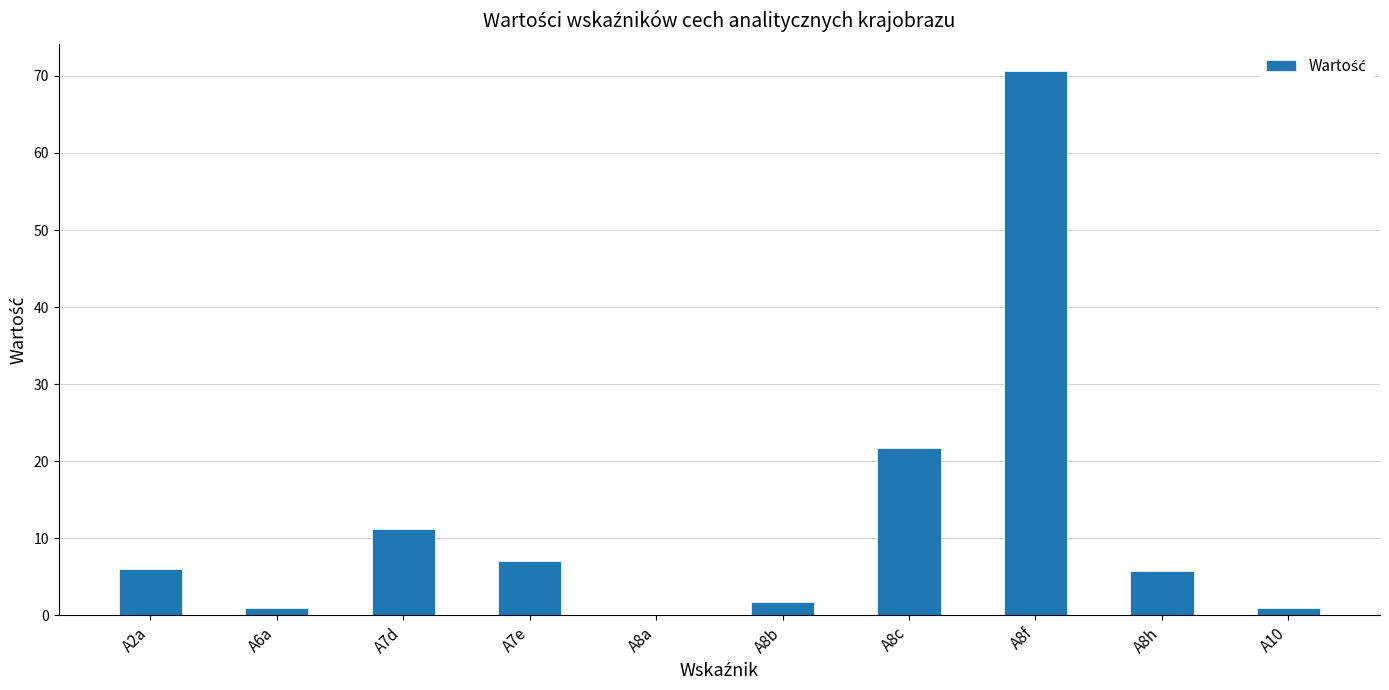

What is the difference between the values at A8b and A7e?

5.3